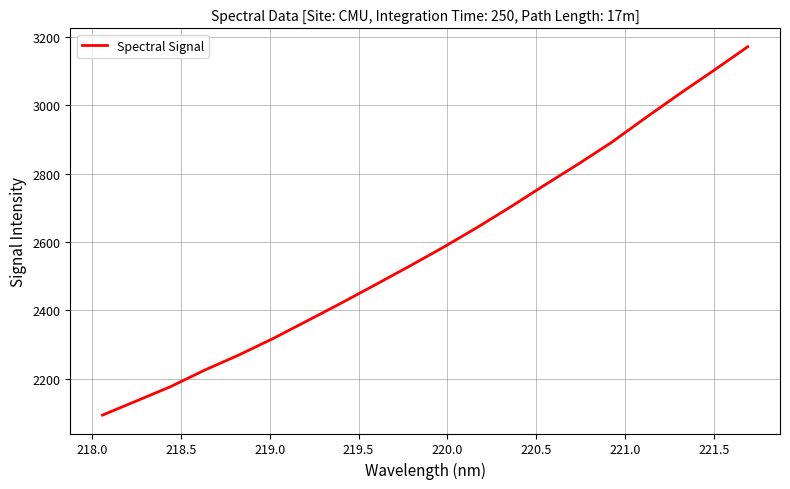

What is the minimum value shown in the chart?

2093.7